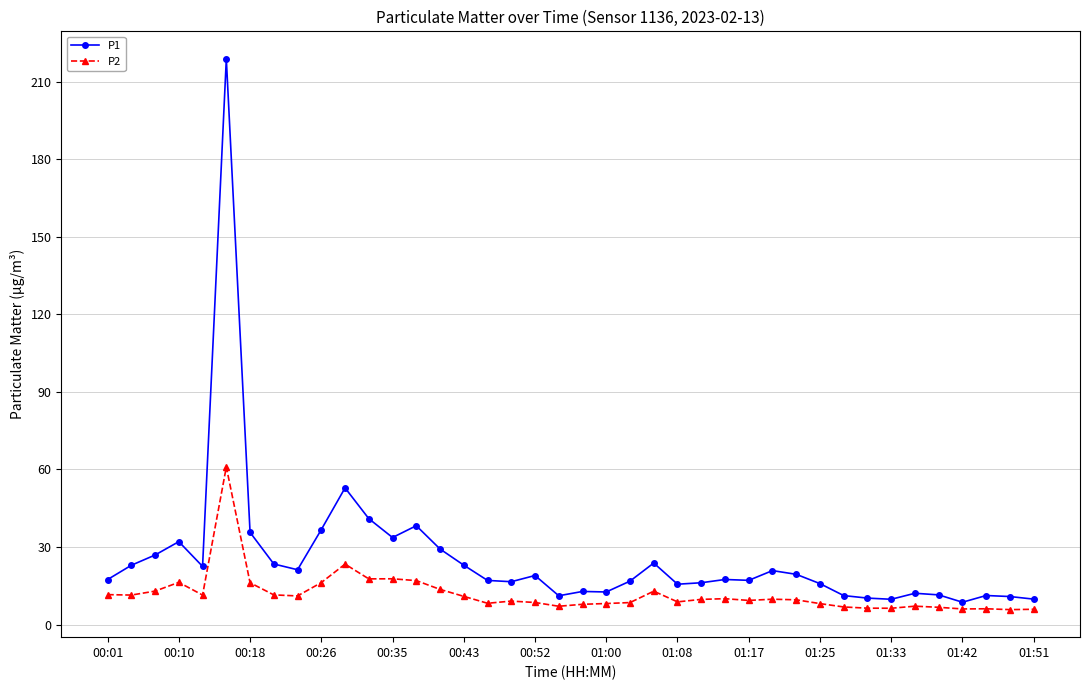

What is the difference between the maximum and minimum values in the P1 series?

210.2